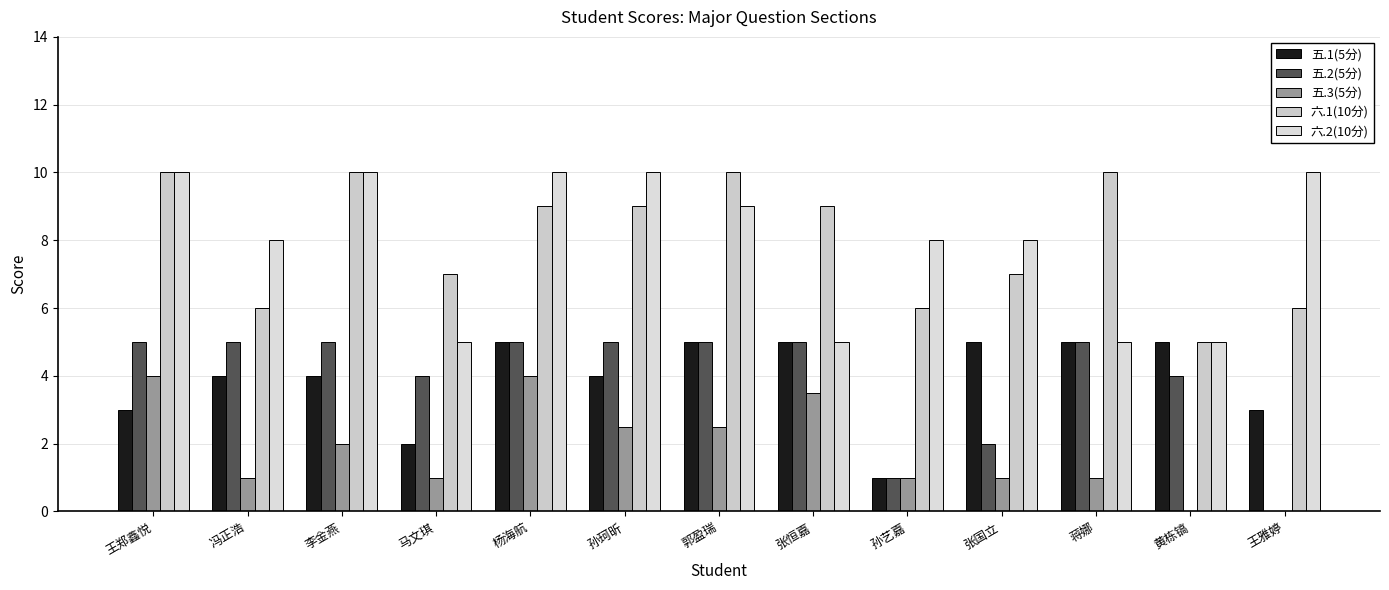

Is the value of 六.1(10分) at 李金燕 greater than the value of 五.1(5分) at 蒋娜?

Yes